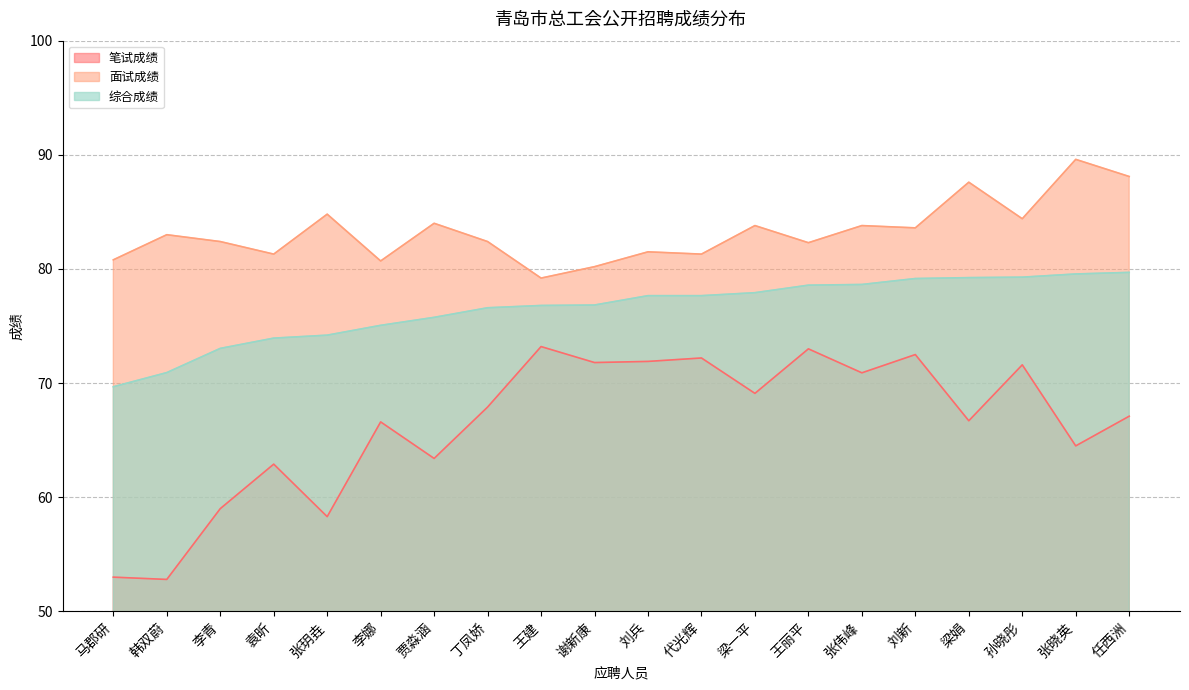

True or false: 笔试成绩 and 面试成绩 cross at least once.

False